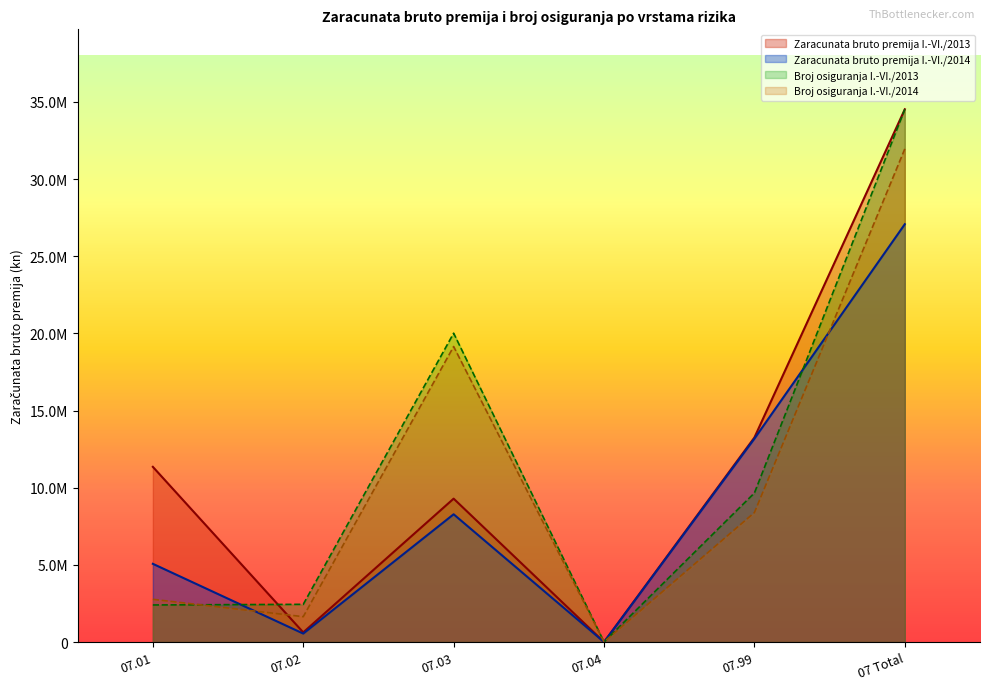

What is the highest value of the Zaracunata bruto premija I.-VI./2014 series?

27074979.6